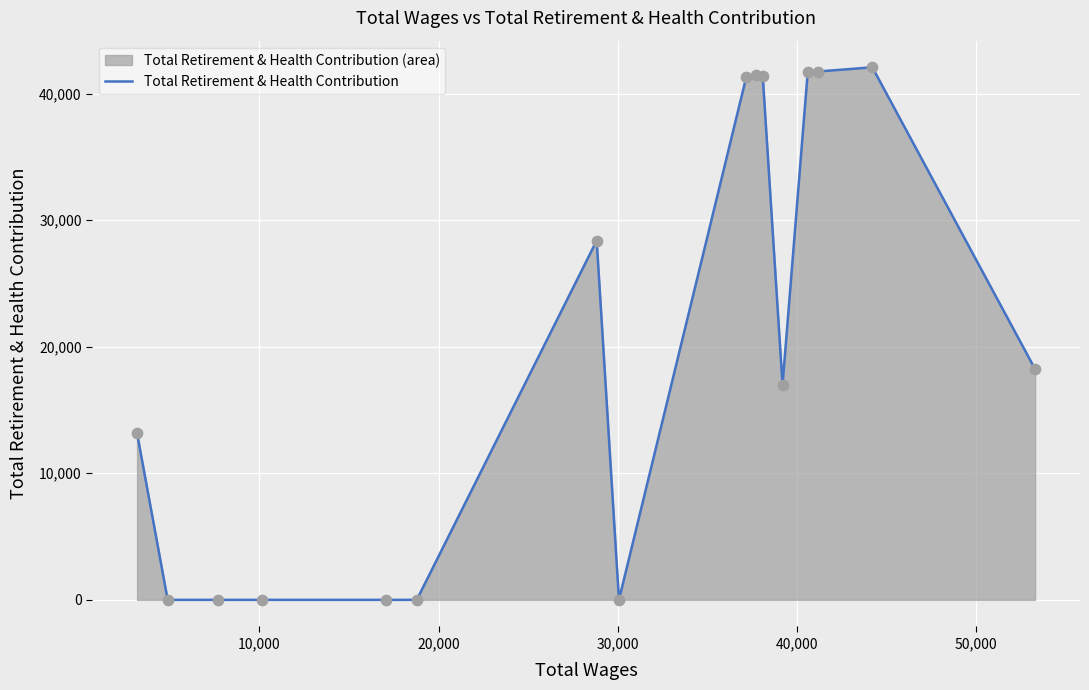

What is the greatest value displayed?

42079